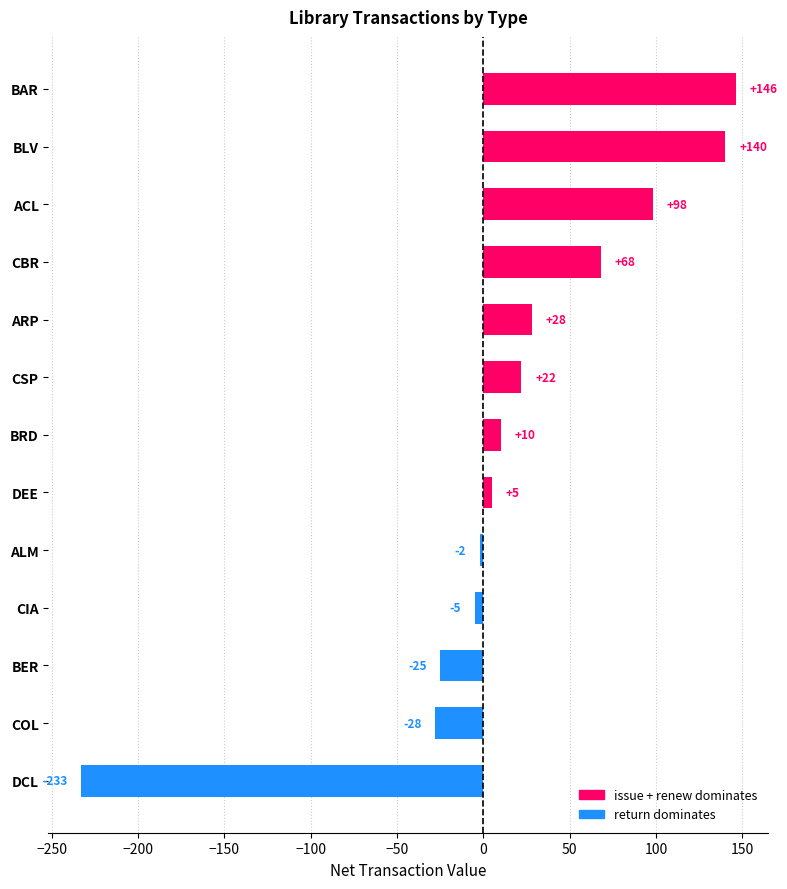

Rank the categories by value from highest to lowest.

BAR, BLV, ACL, CBR, ARP, CSP, BRD, DEE, ALM, CIA, BER, COL, DCL